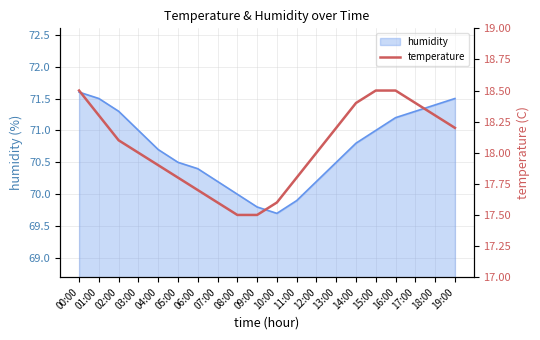

What position from the right is 05:00?

15